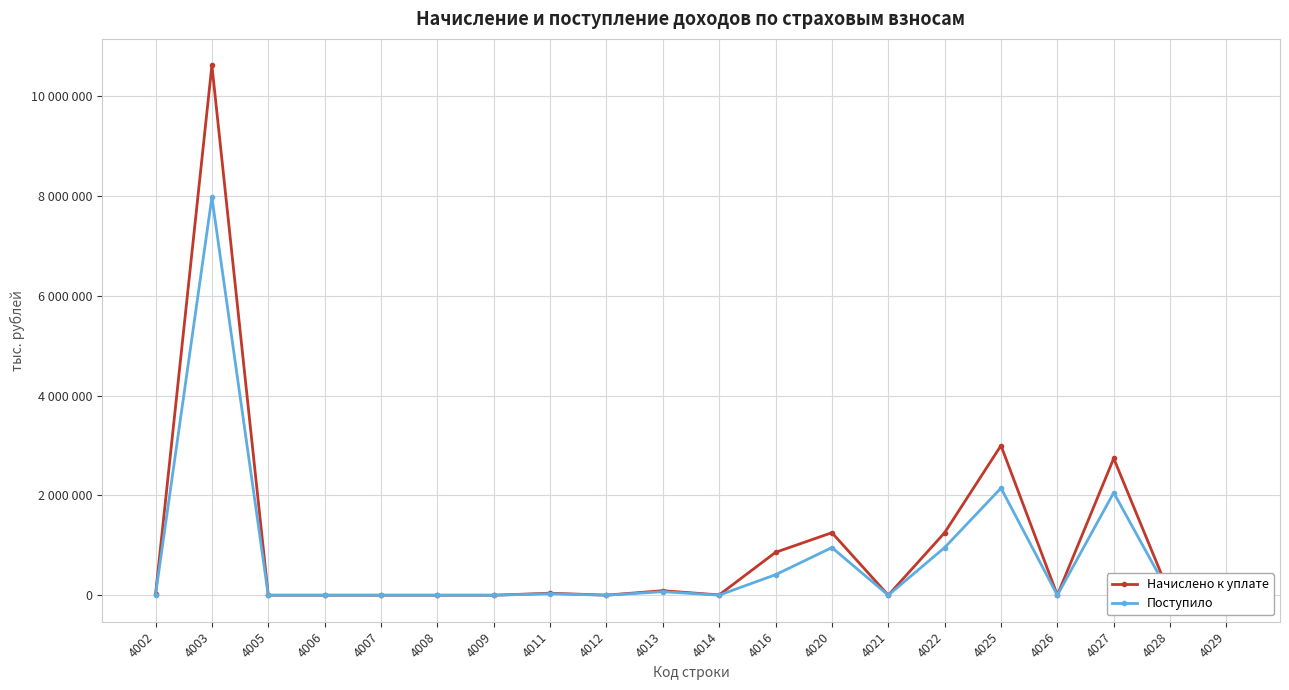

What is the value of the Поступило point at the 2nd from the left?

7971518